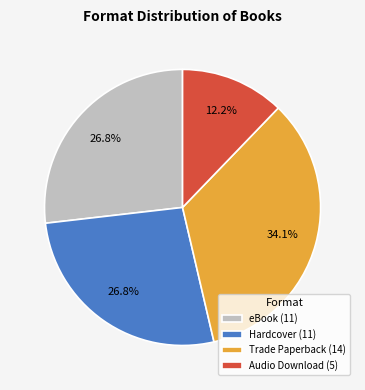

Combined, what portion of the pie is eBook (11) and Hardcover (11)?

53.7%